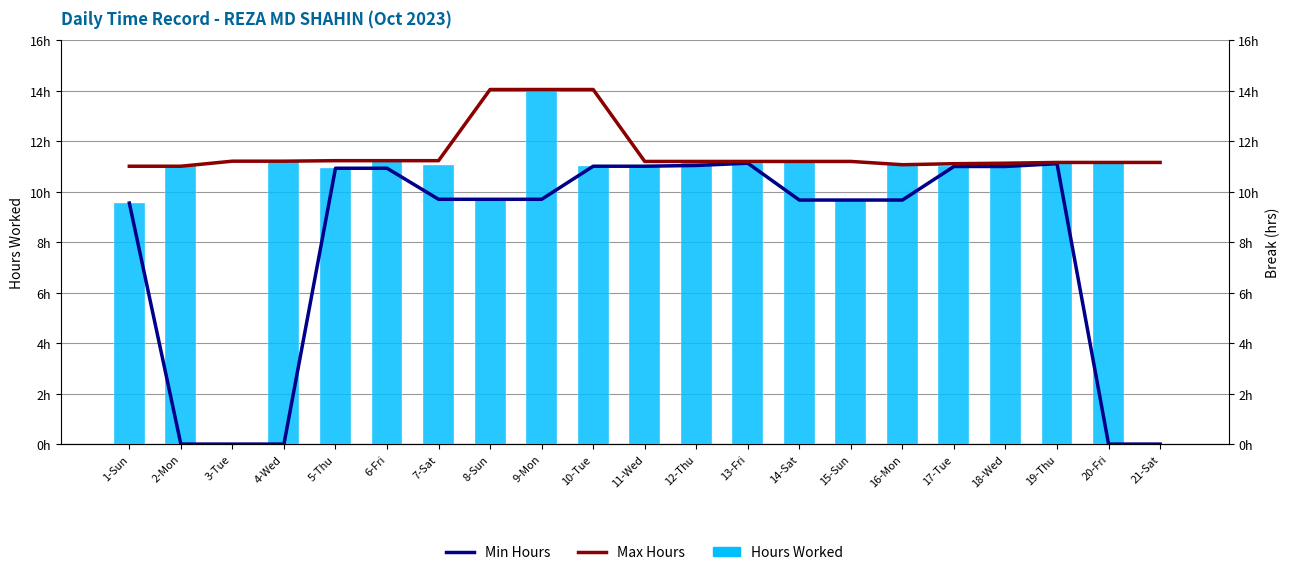

List the series in order of their overall mean, lowest first.

Min Hours, Hours Worked, Max Hours